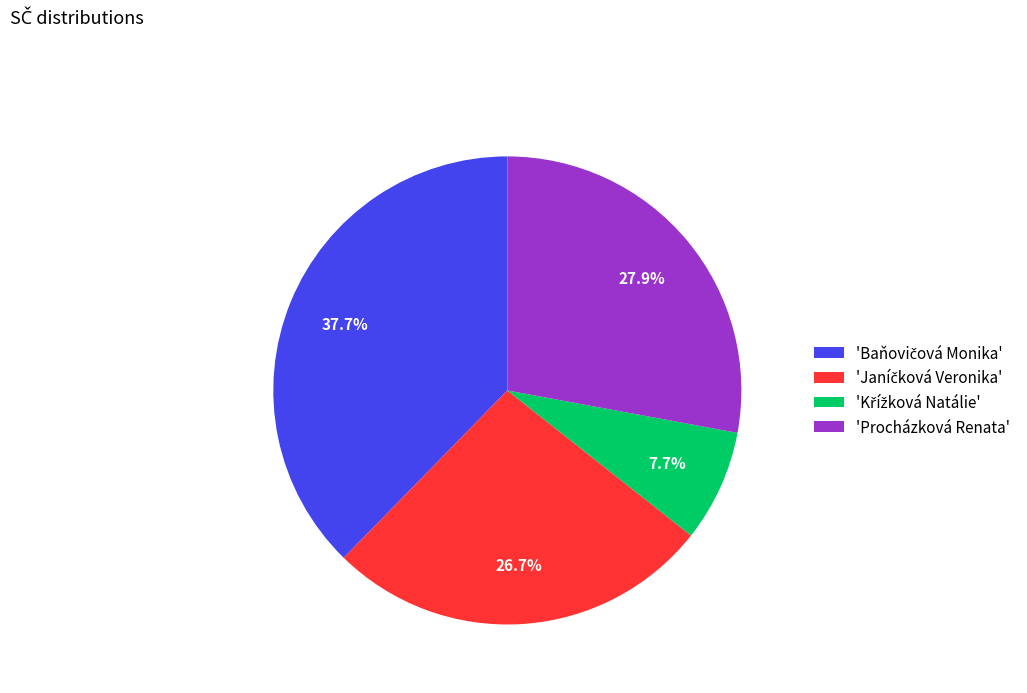

How much of the chart is everything except 'Procházková Renata'?

72.1%